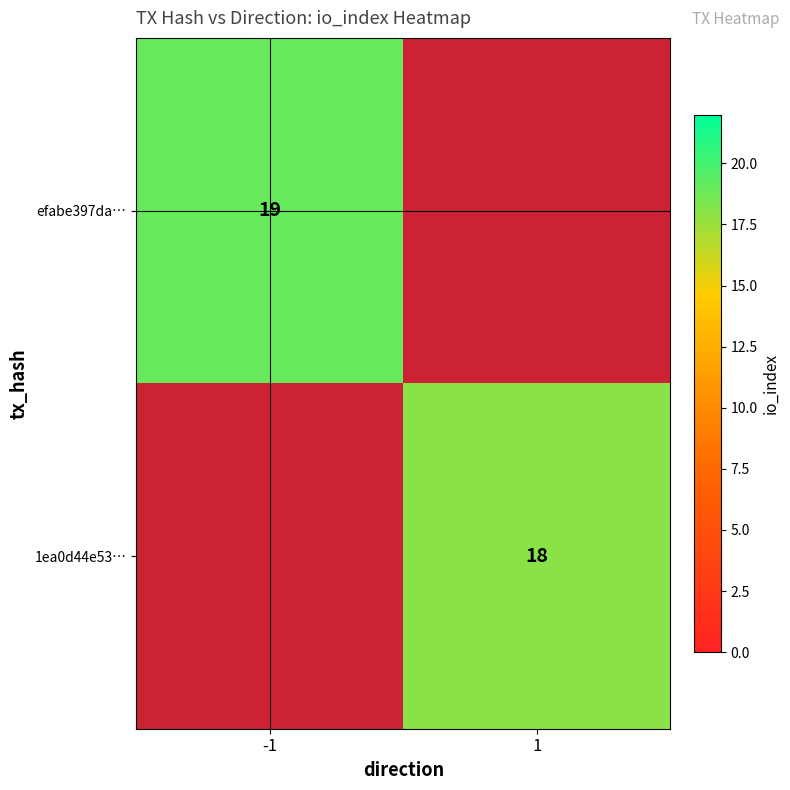

Which has a higher value, -1 or 1?

1